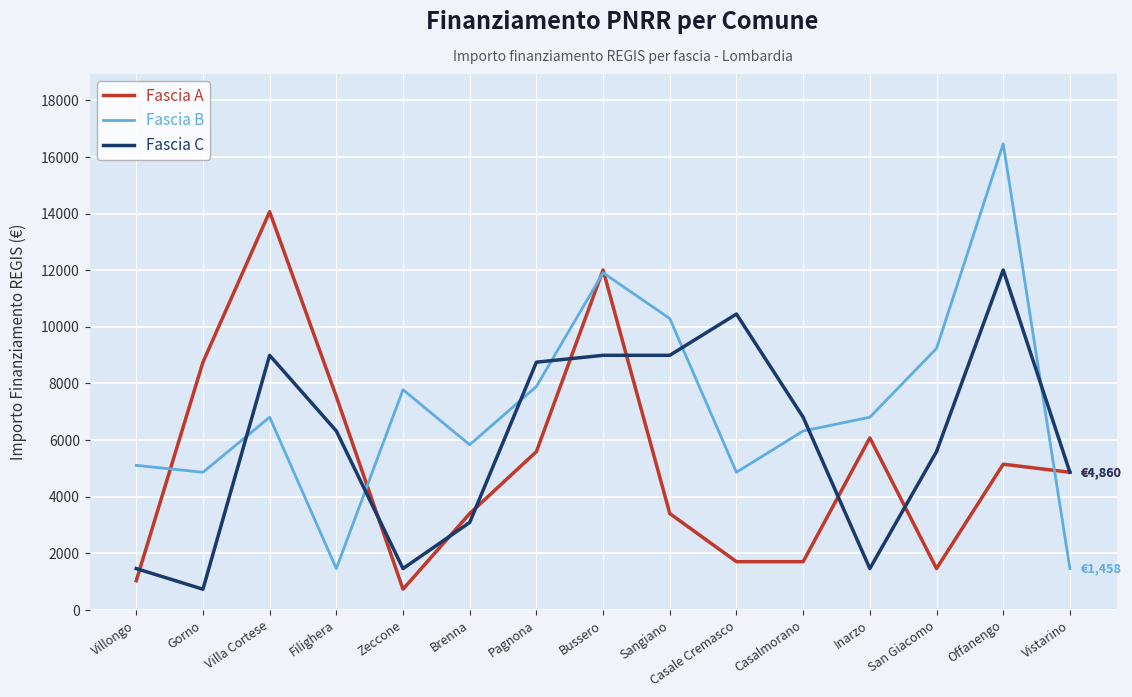

List the series in order of their overall mean, lowest first.

Fascia A, Fascia C, Fascia B